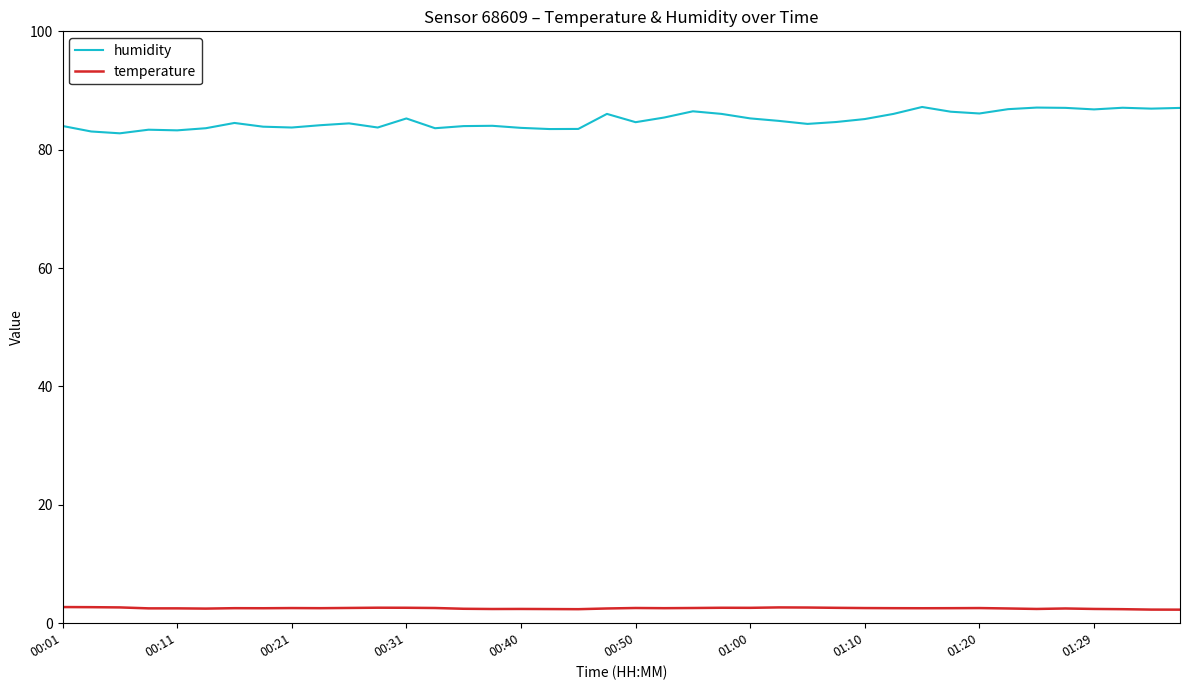

Which series has the largest range (max minus min)?

humidity